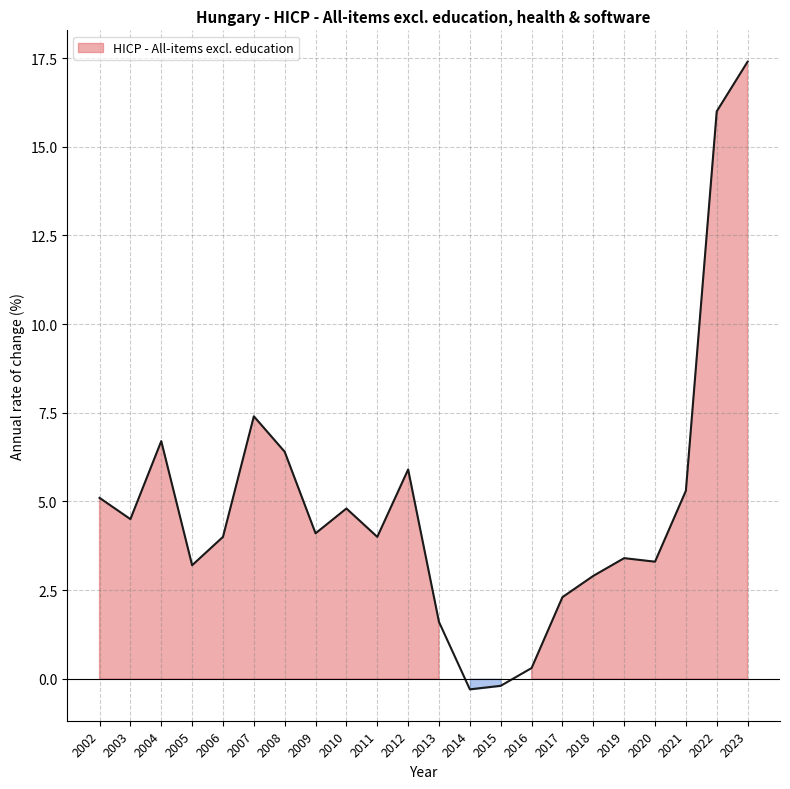

What is the difference between the maximum and minimum values?

17.7